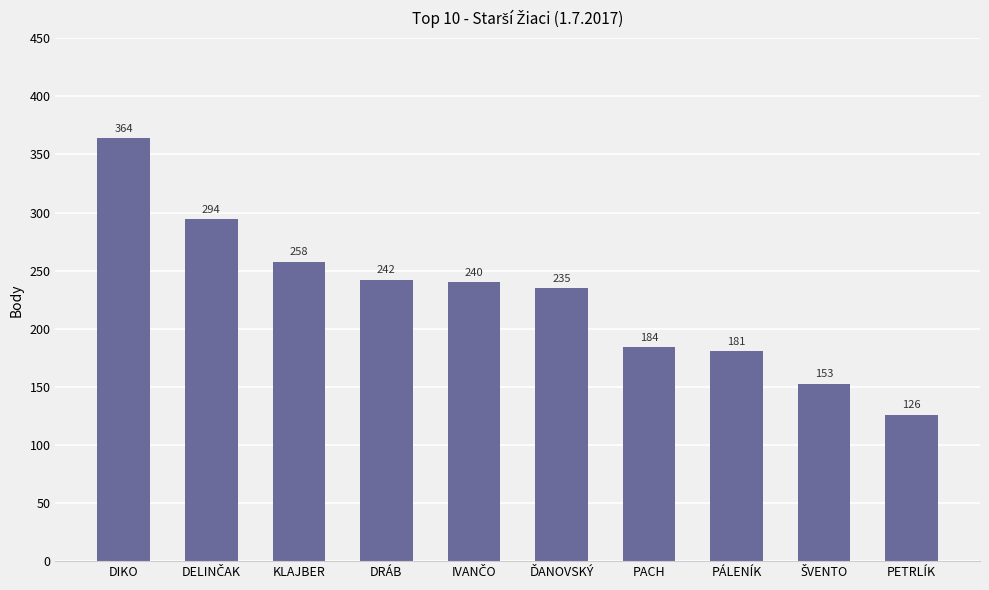

The value at DIKO is 649.7. True or false?

False